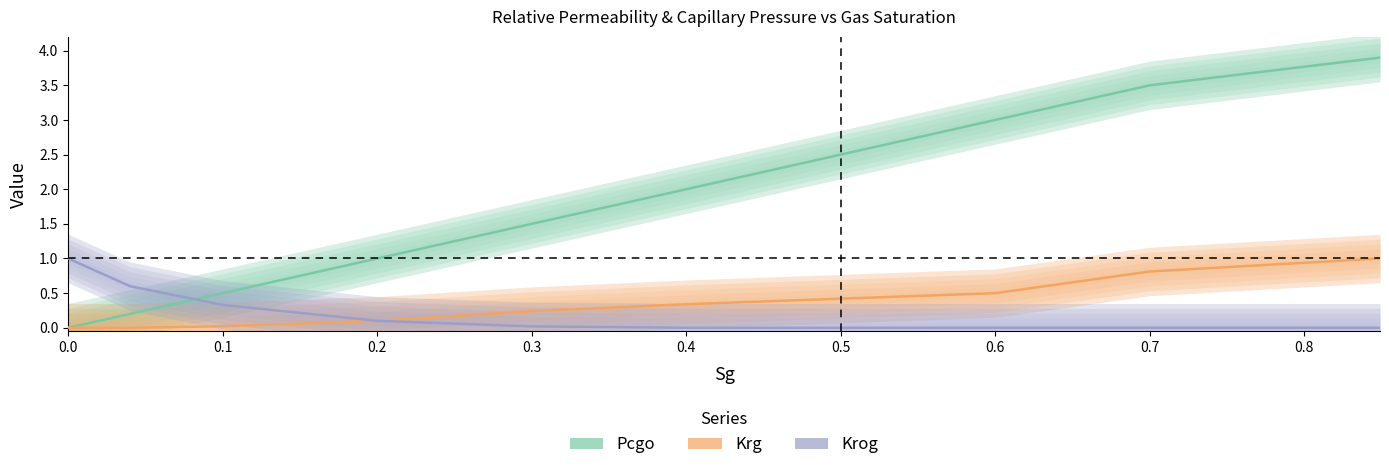

What is the difference between the maximum and minimum values in the Krog series?

1.0